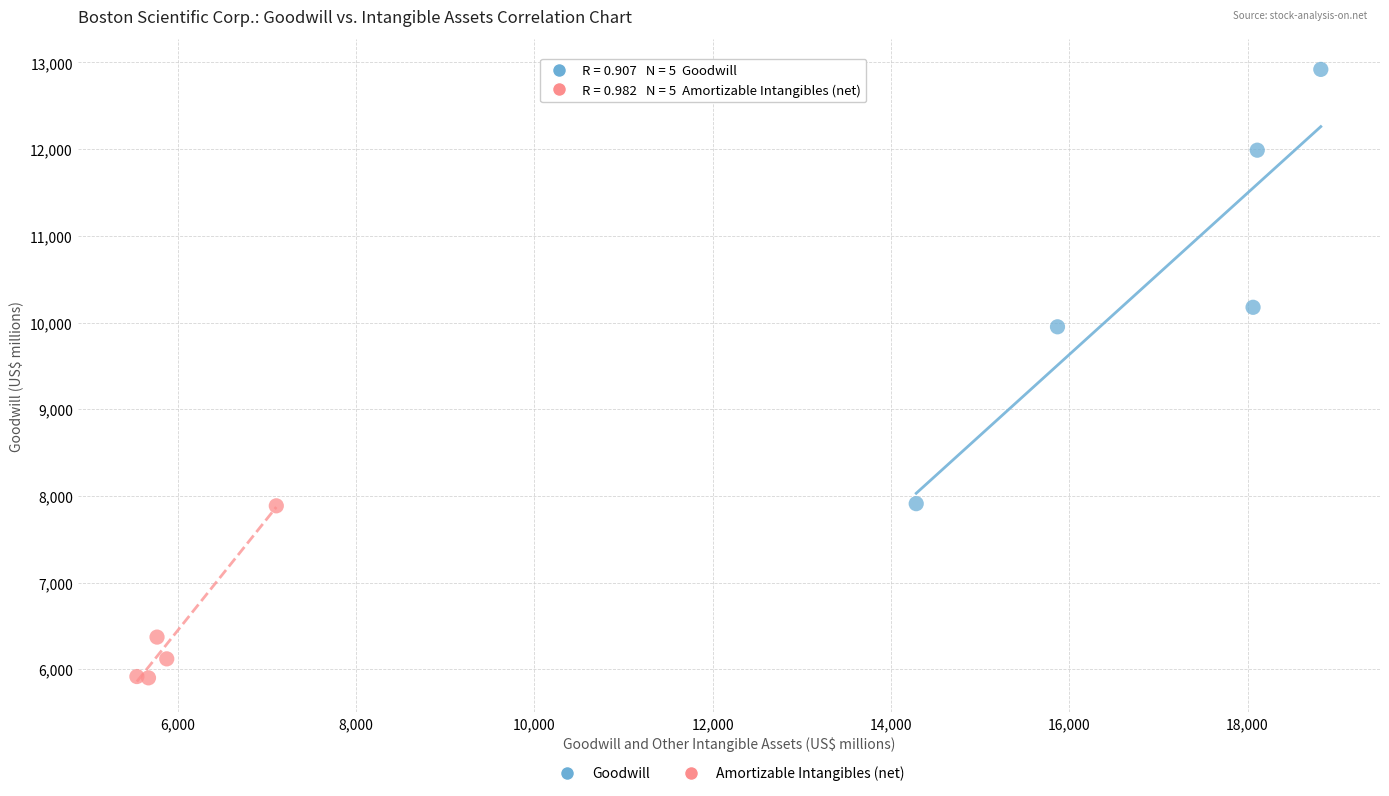

Which series has the largest Y range (max minus min)?

Goodwill